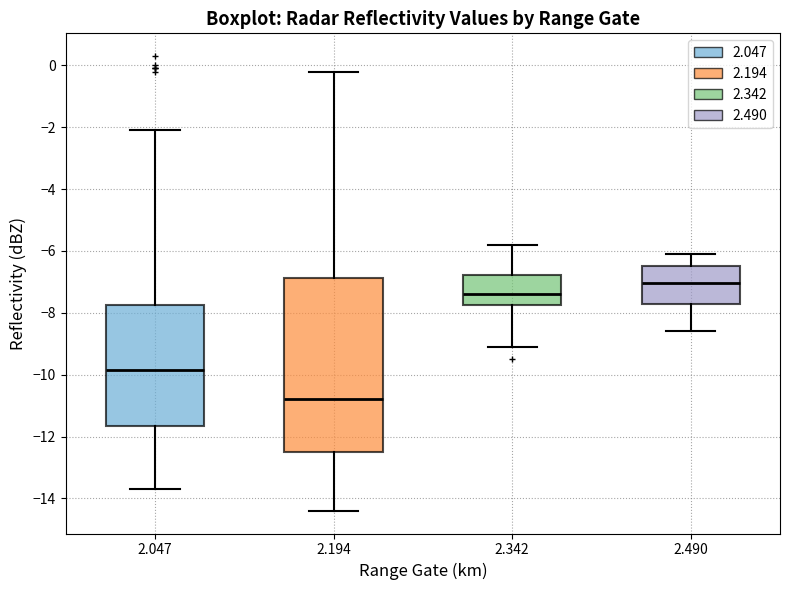

Reading left to right, read every box against the y-axis: the position of its median line, the range the box covers, and the ends of its whiskers. The values are not printed on the chart, so give them approximately, as read against the axis.

2.047: median -9.8, box -11.6 to -7.8, whiskers -13.6 to -2.0
2.194: median -10.8, box -12.4 to -6.8, whiskers -14.4 to -0.2
2.342: median -7.4, box -7.8 to -6.8, whiskers -9.0 to -5.8
2.490: median -7.0, box -7.6 to -6.4, whiskers -8.6 to -6.0